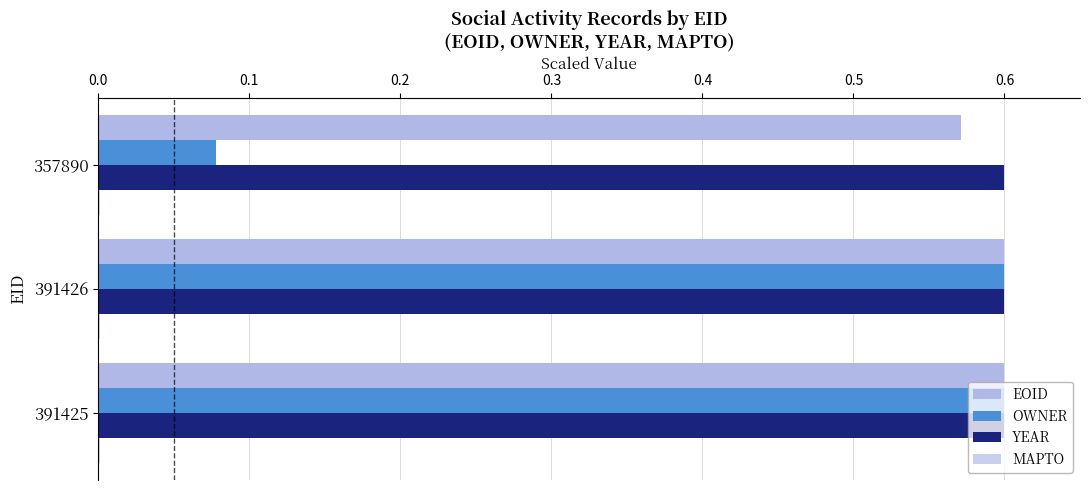

How many distinct data groups are displayed?

4